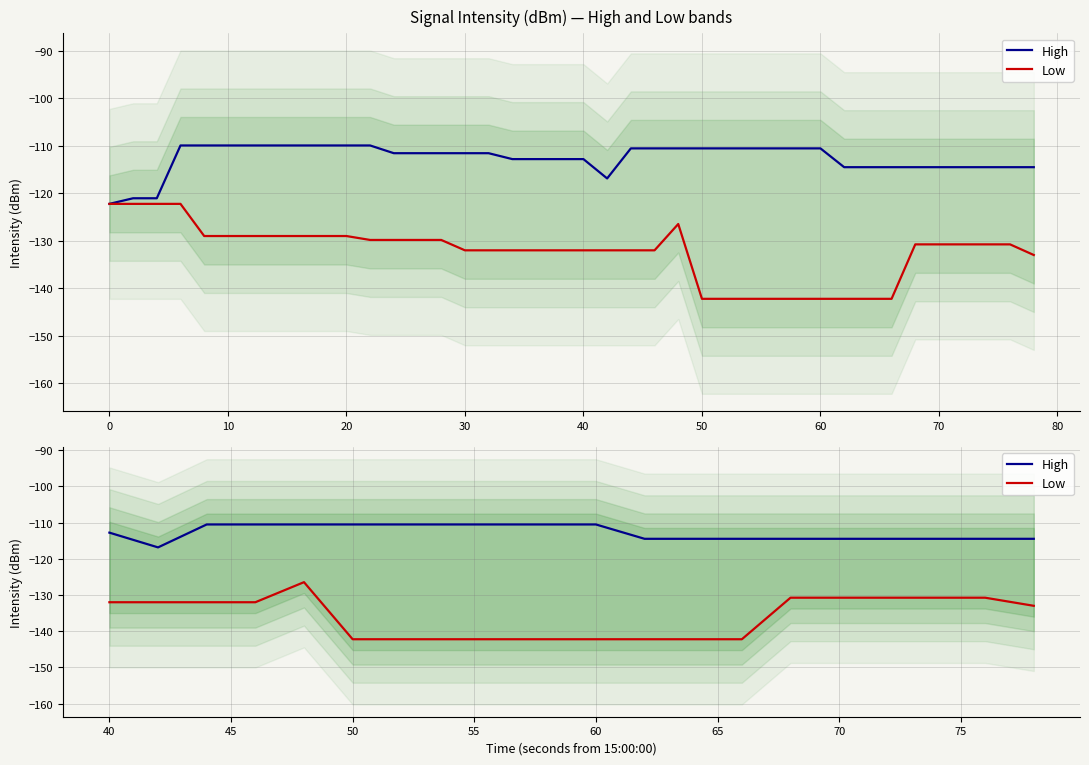

Which series has the largest range (max minus min)?

Low